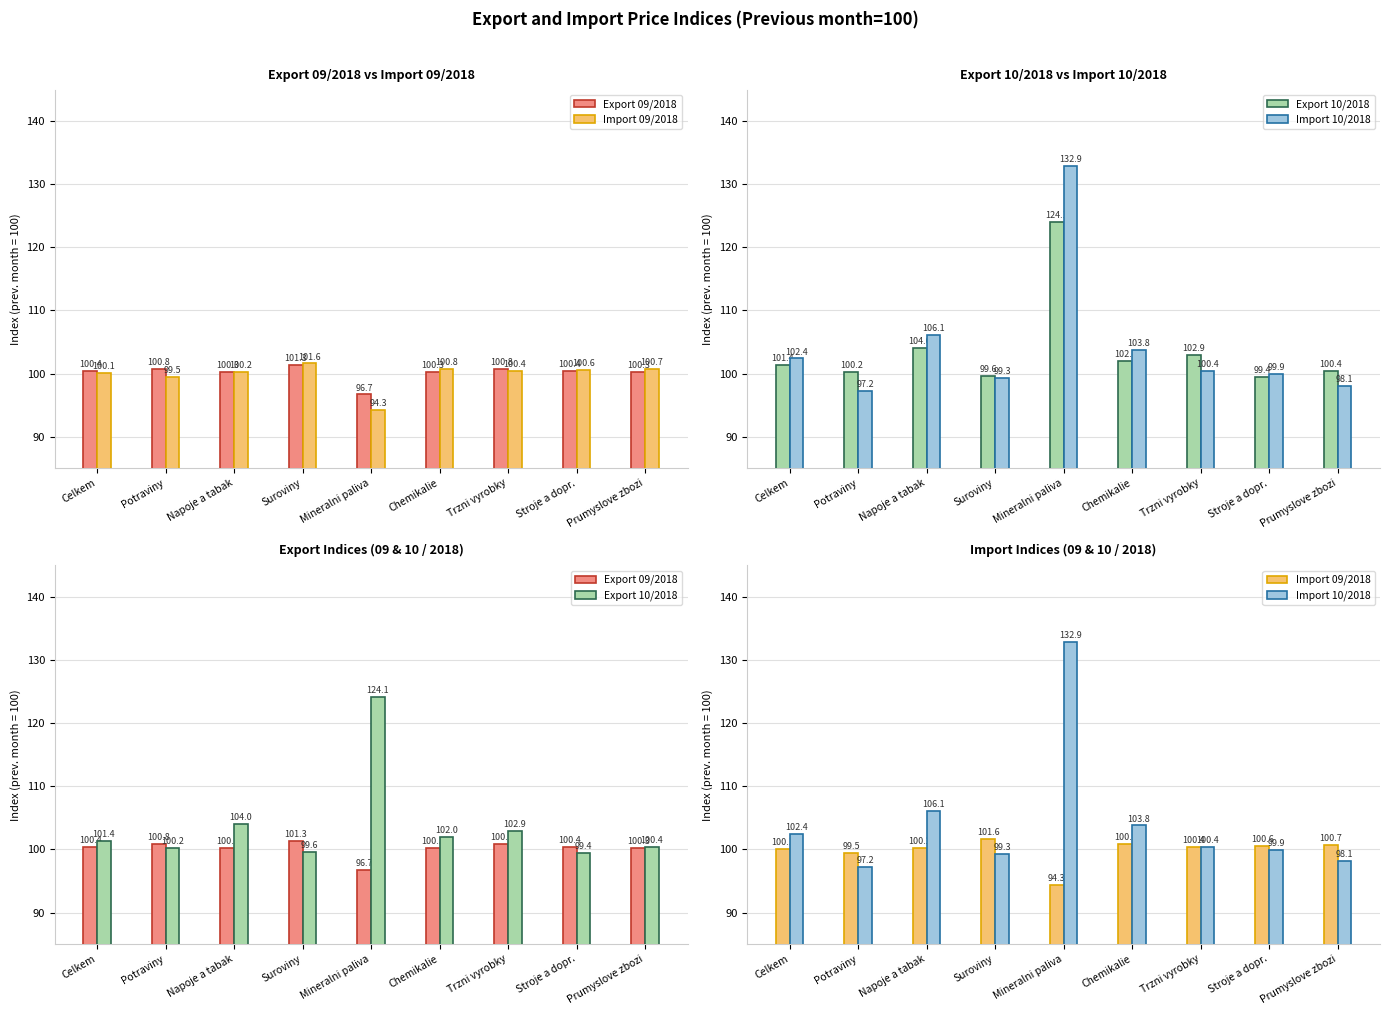

What is the spread (max minus min) of values at Potraviny?

3.6